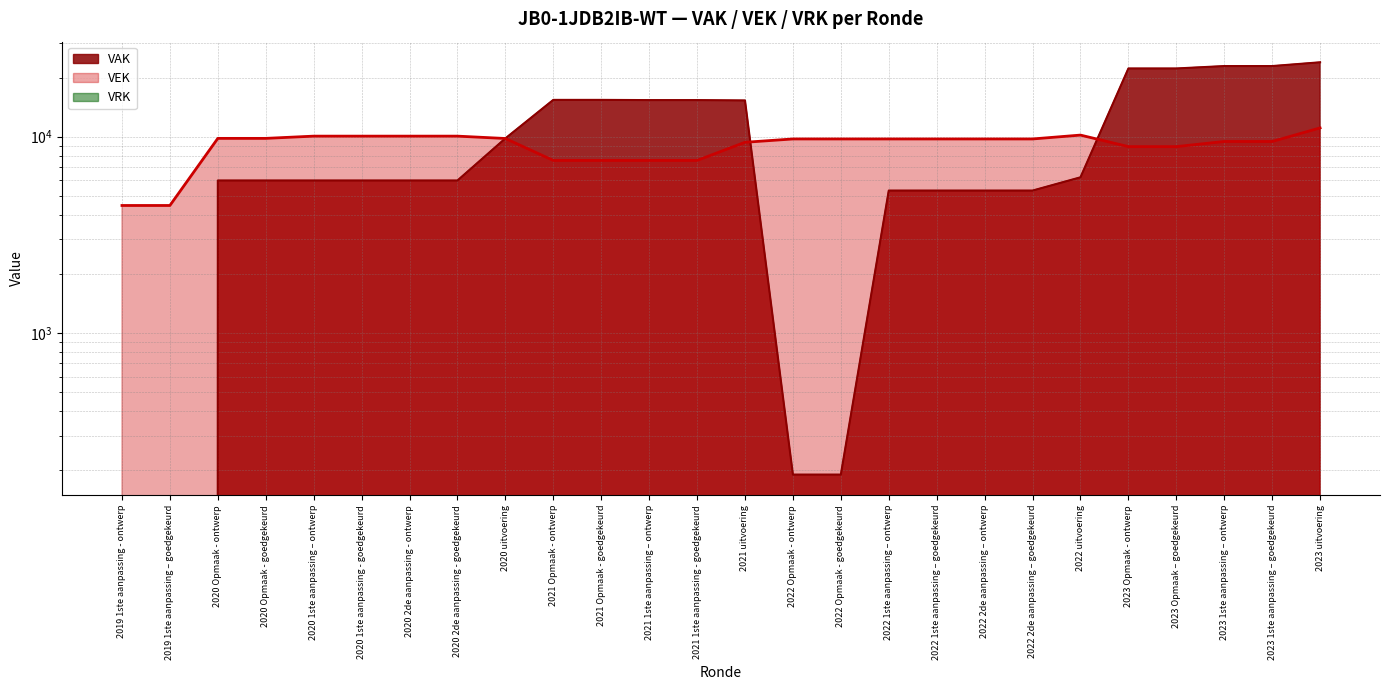

At which label does VEK first exceed 9730?

2020 Opmaak - ontwerp